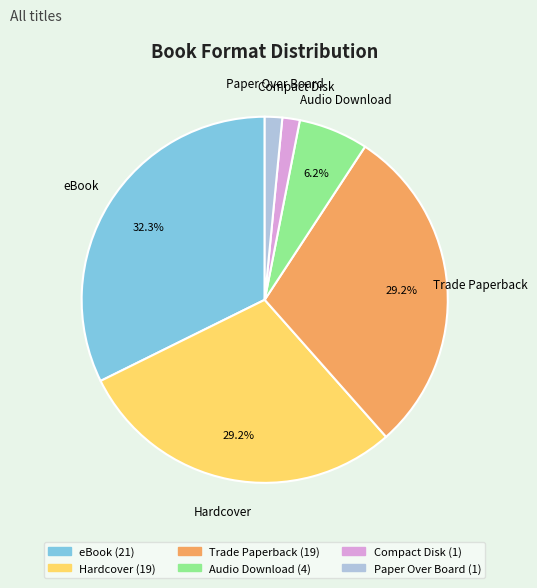

To the nearest percent, what is the average slice percentage?

17%